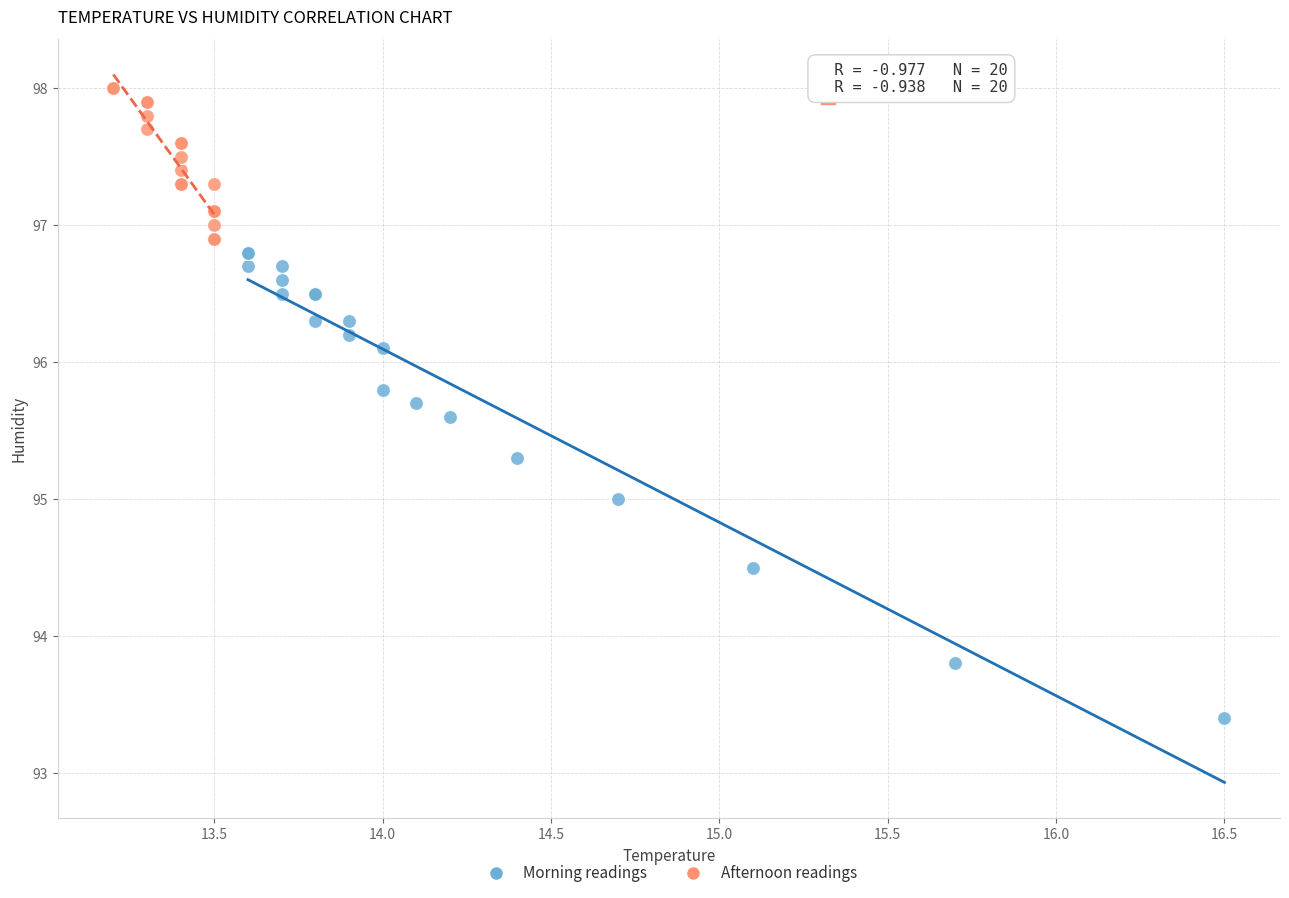

Which series contains the highest Y value?

Afternoon readings